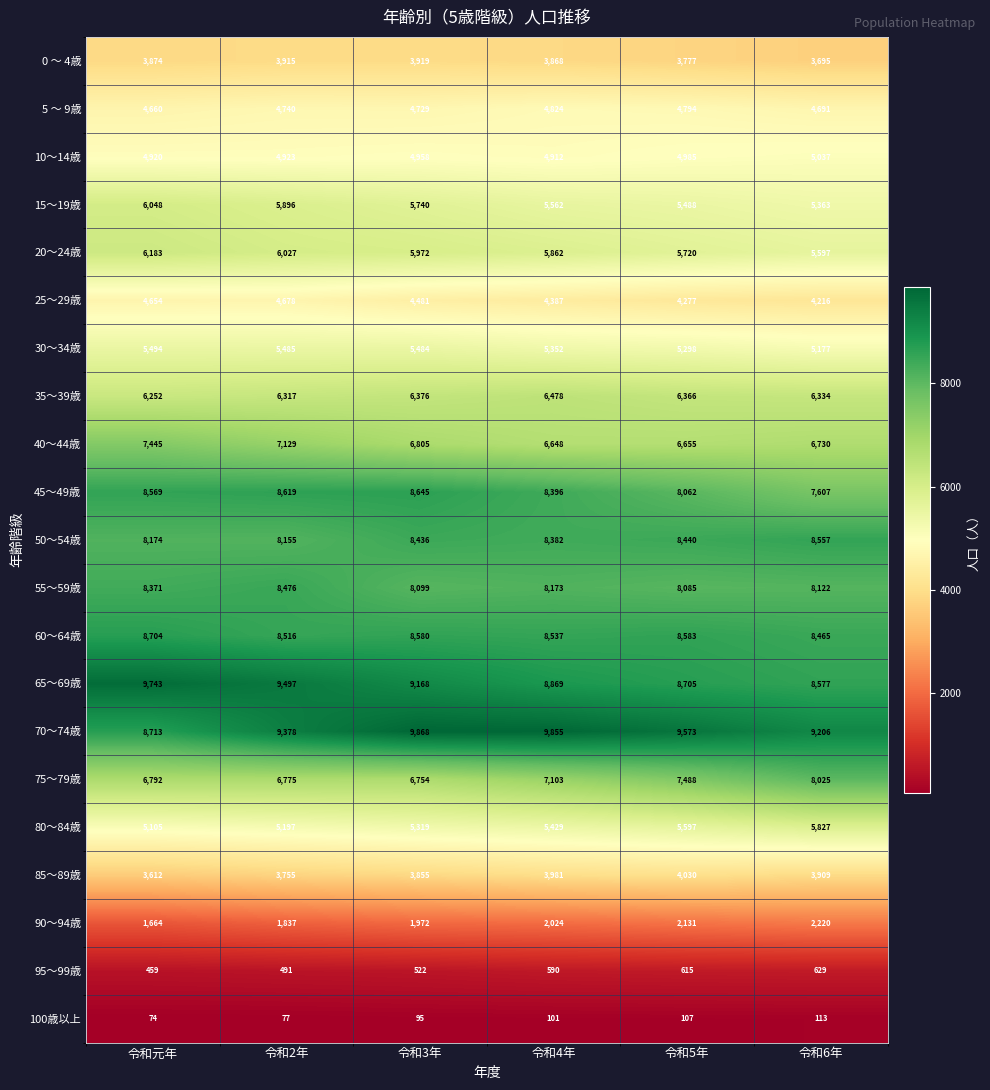

What is the difference between the maximum and minimum values in the 15～19歳 series?

685